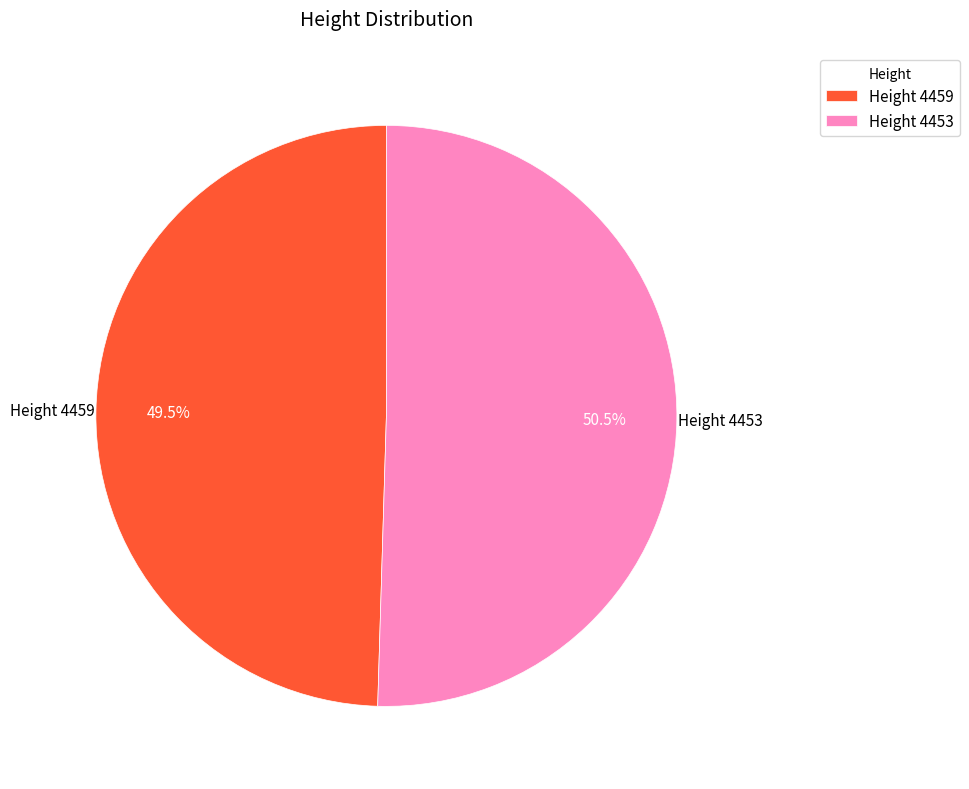

What is the ratio of the value at Height 4453 to the value at Height 4459?

1.0